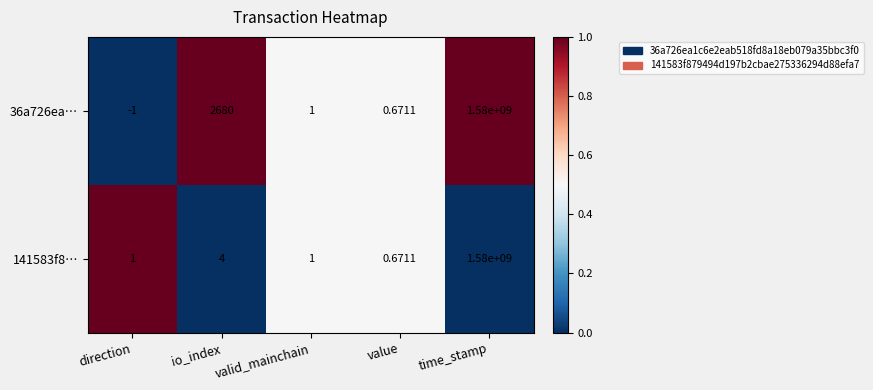

Rank the series by their average value, from highest to lowest.

36a726ea…, 141583f8…